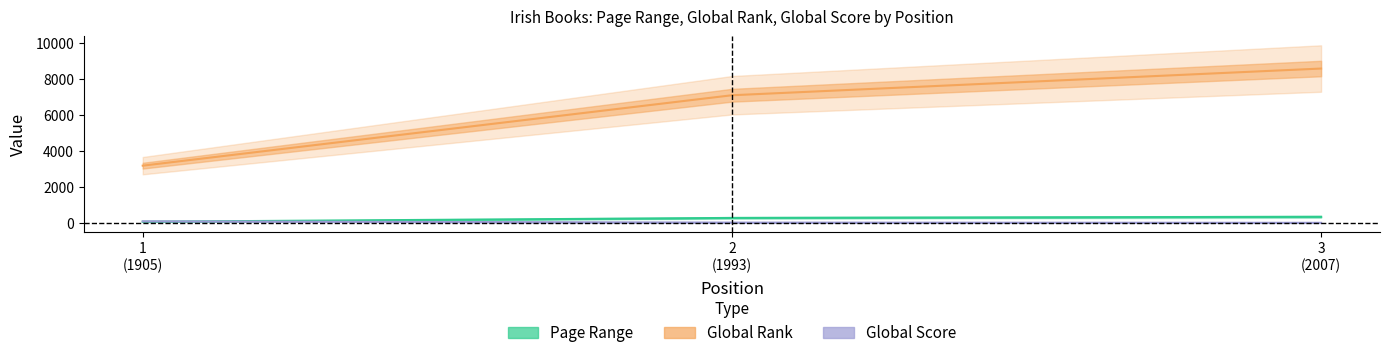

How many categories are shown in the chart?

3